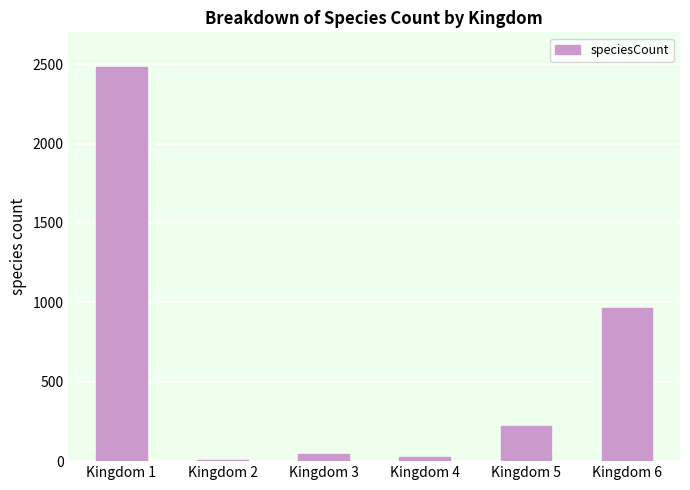

Reading right to left, list all the values displayed in this chart.

Kingdom 6=964	Kingdom 5=222	Kingdom 4=25	Kingdom 3=45	Kingdom 2=5	Kingdom 1=2481